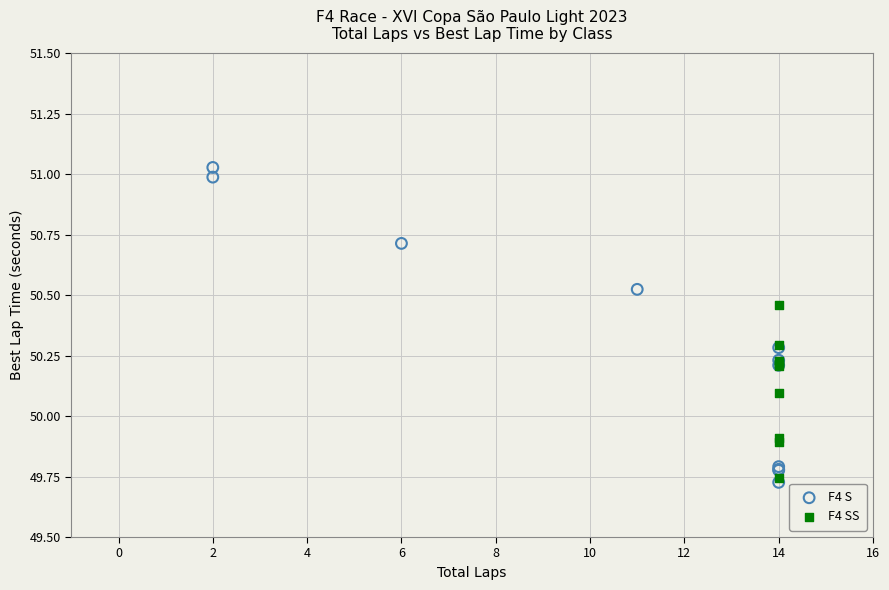

Which series contains the highest Y value?

F4 S